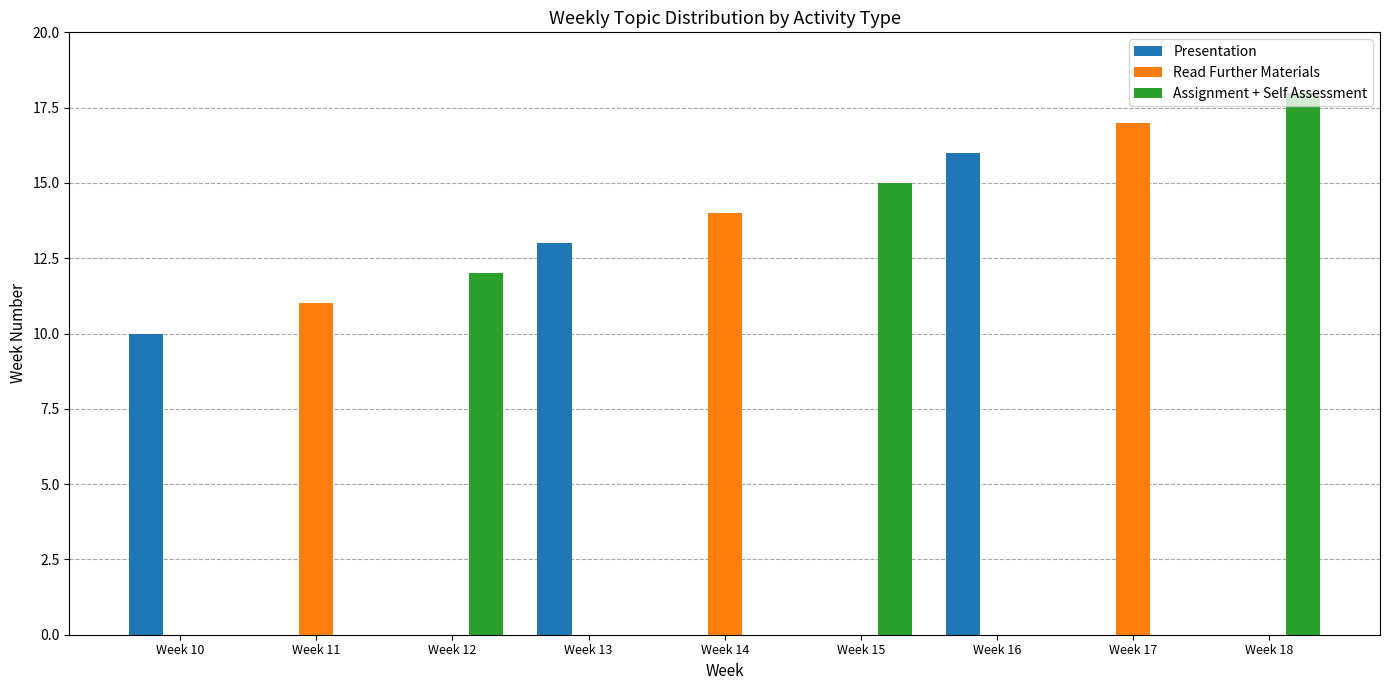

At which category is the sum across all series the highest?

Week 18